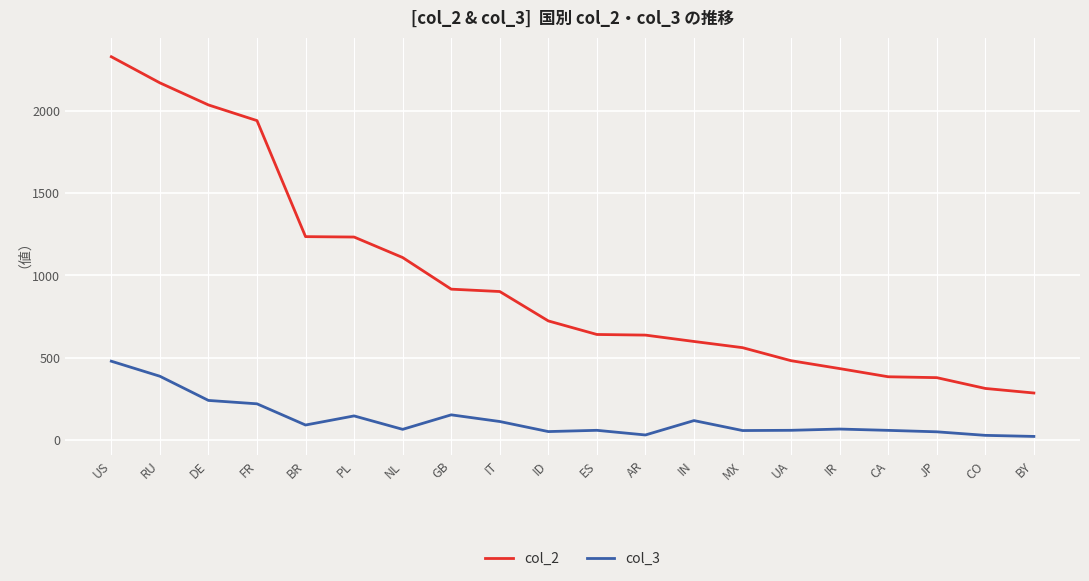

At which label is col_3 closest to 250?

DE